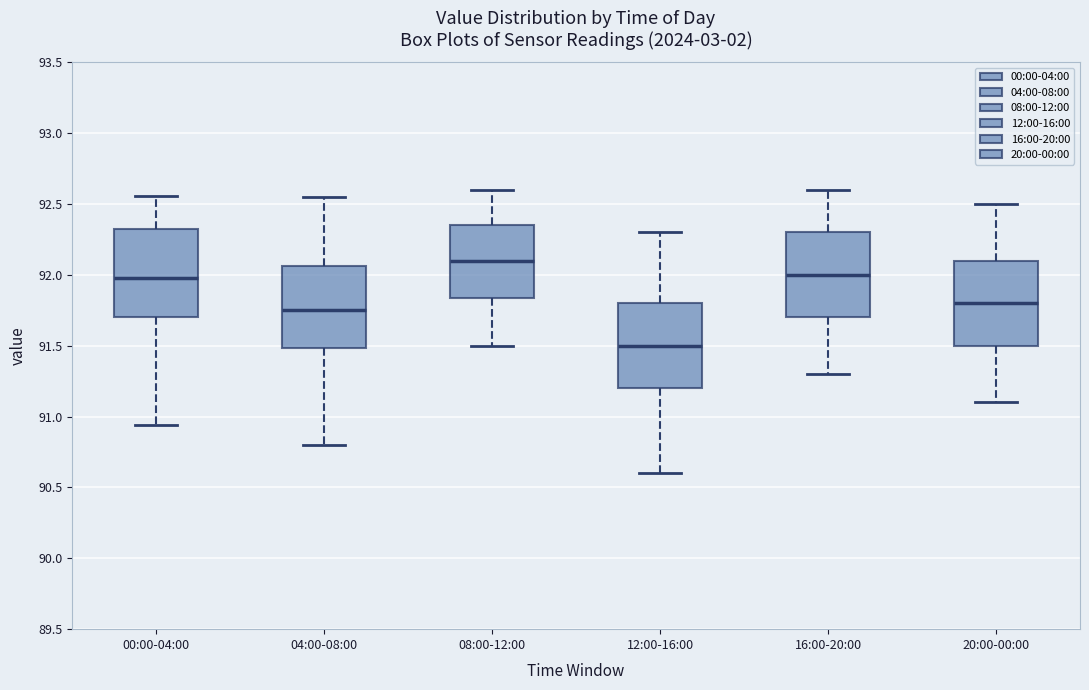

Which box's median line is the highest?

08:00-12:00